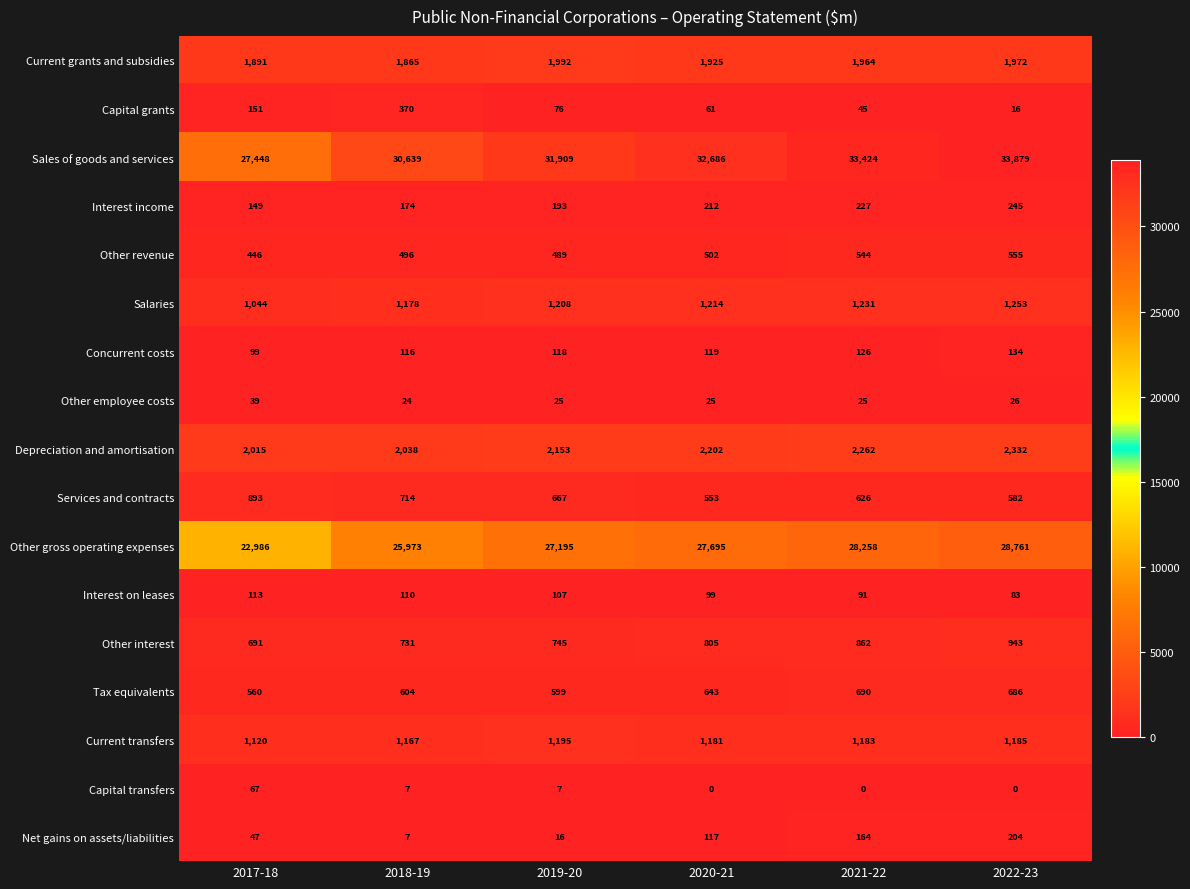

Which label corresponds to the largest value in the chart?

2022-23